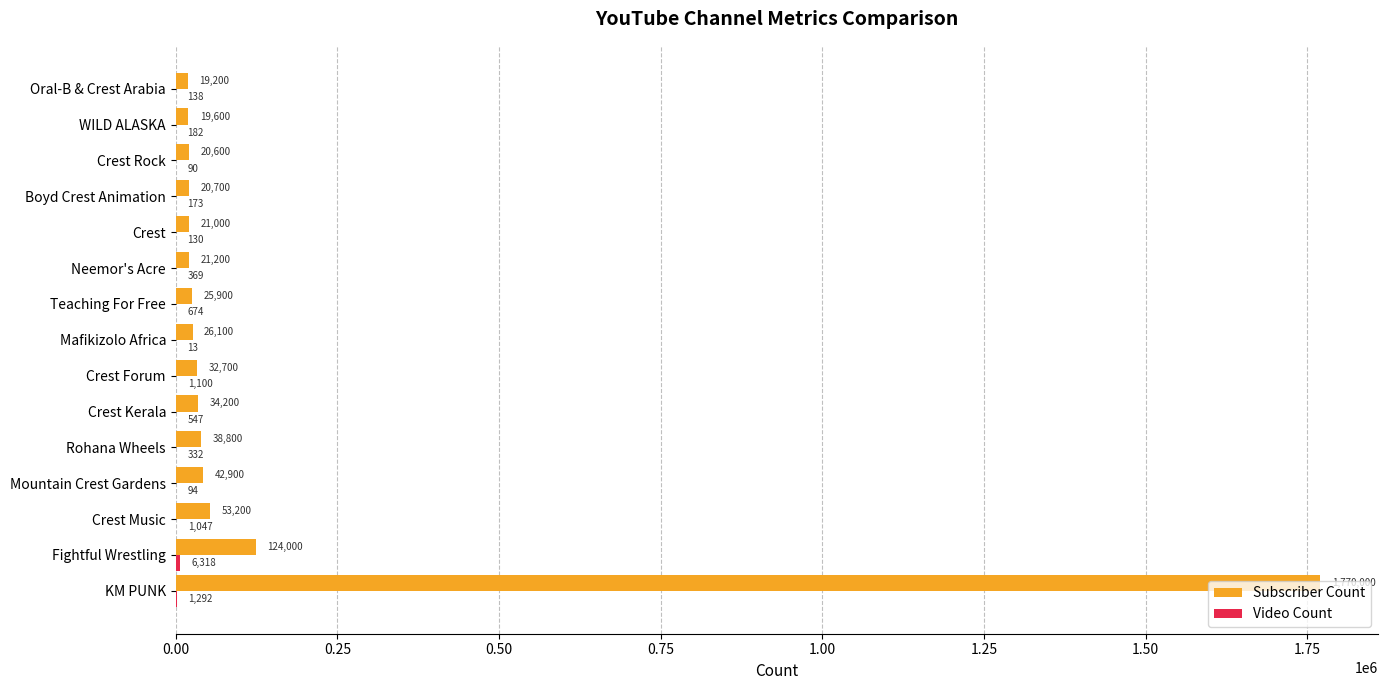

Is it true that Subscriber Count equals 833118 at KM PUNK?

False